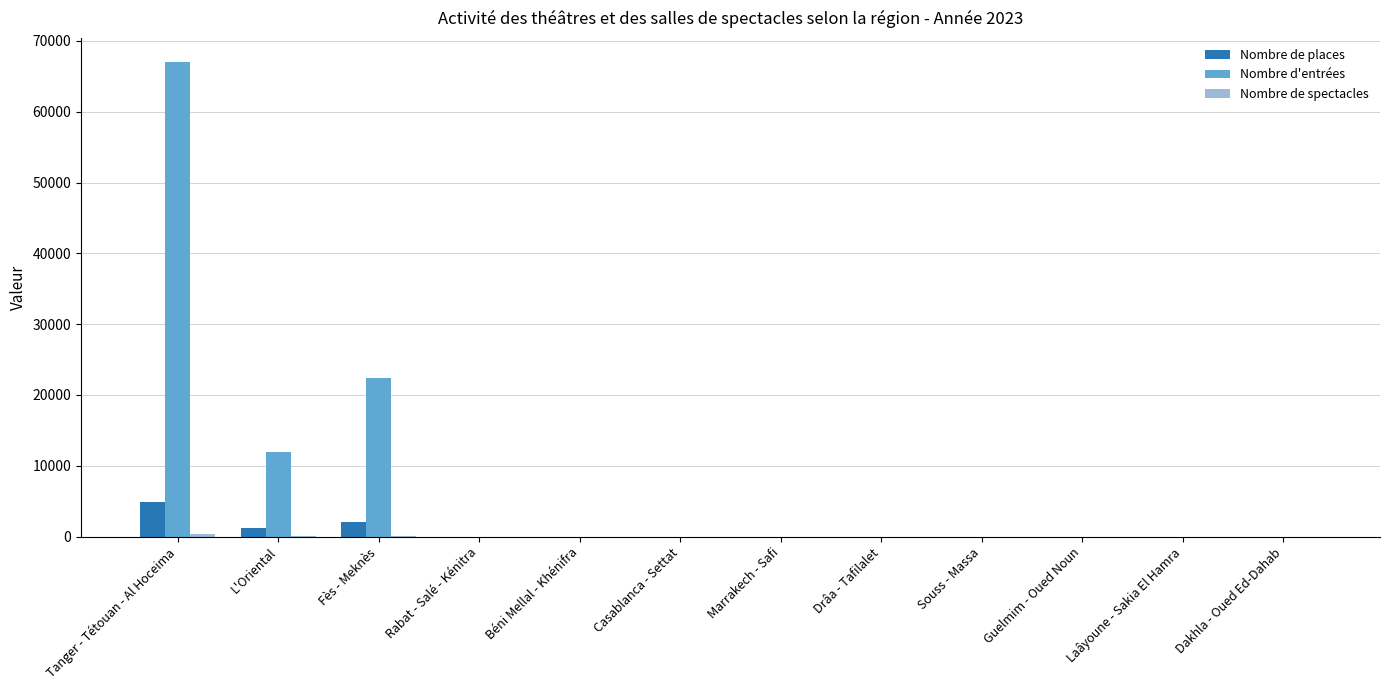

The Nombre de places series shows 0 at Dakhla - Oued Ed-Dahab. True or false?

True